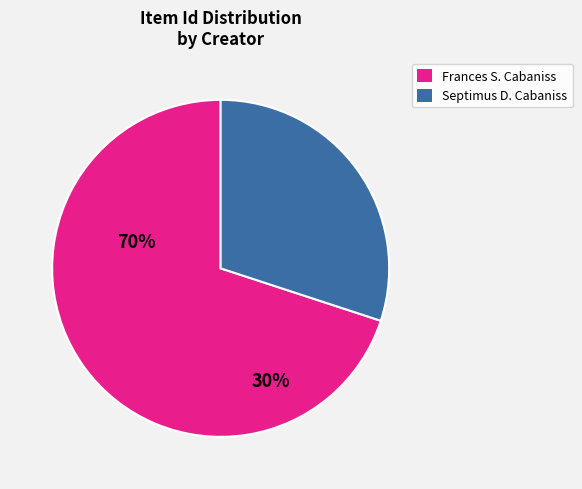

Is there any slice that represents more than half of the pie?

Yes